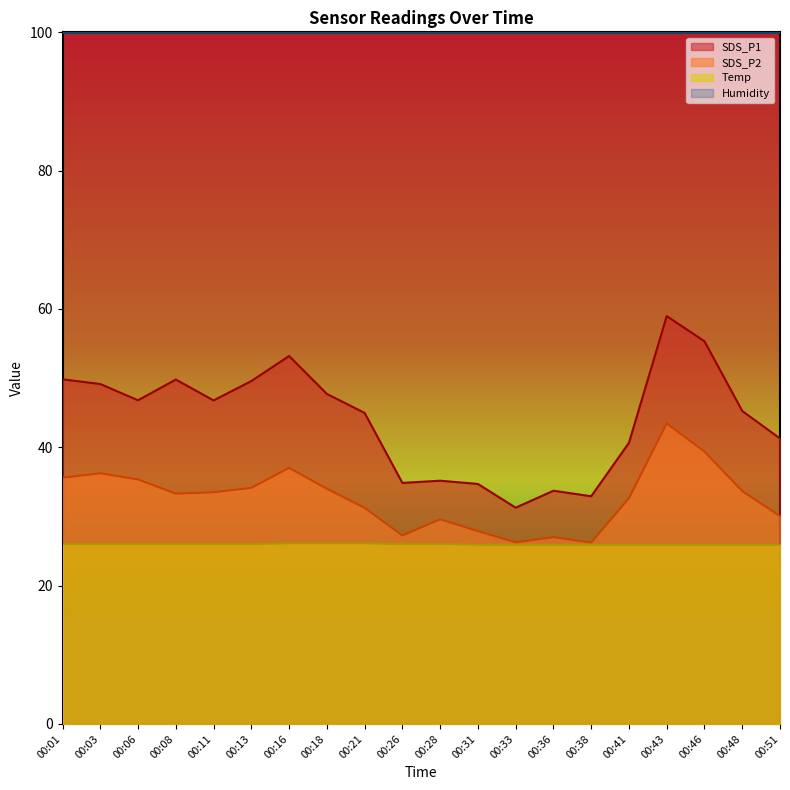

Count the number of categories in the chart.

20